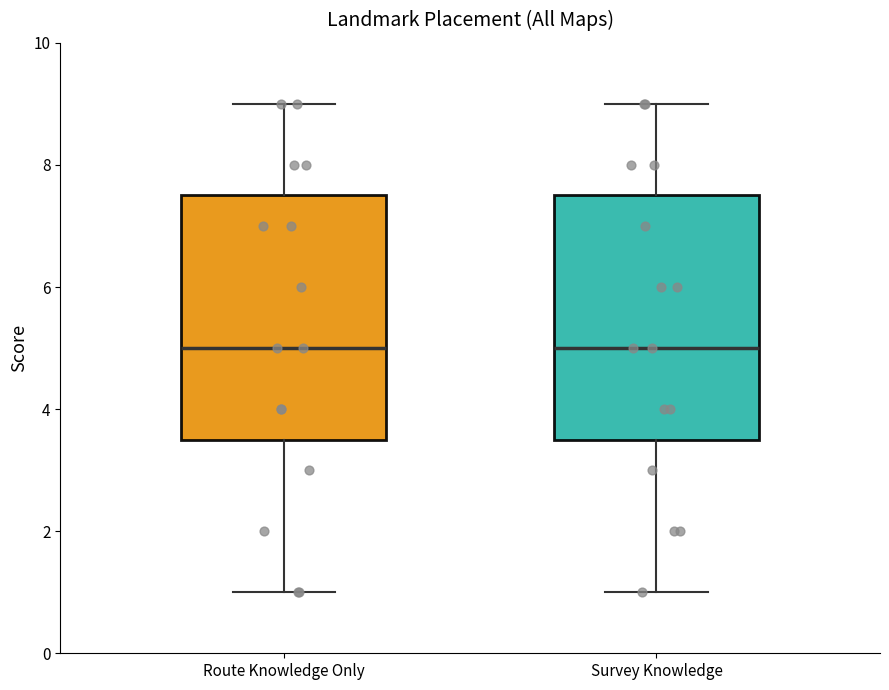

Where does the upper whisker of the box for Survey Knowledge end on the y-axis? The values are not printed on the chart, so give them approximately, as read against the axis.

9.0